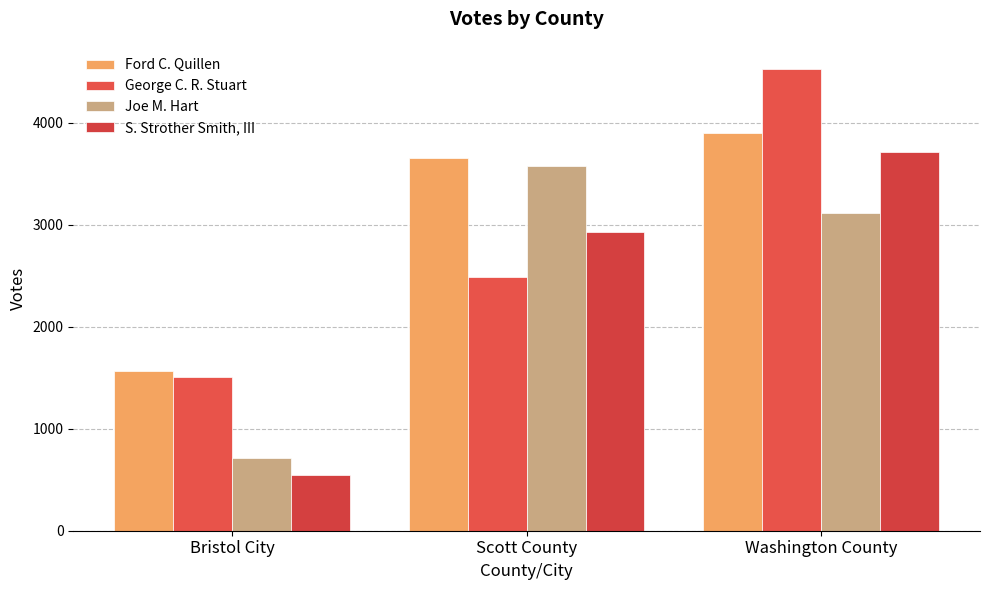

At which label does S. Strother Smith, III reach its peak?

Washington County